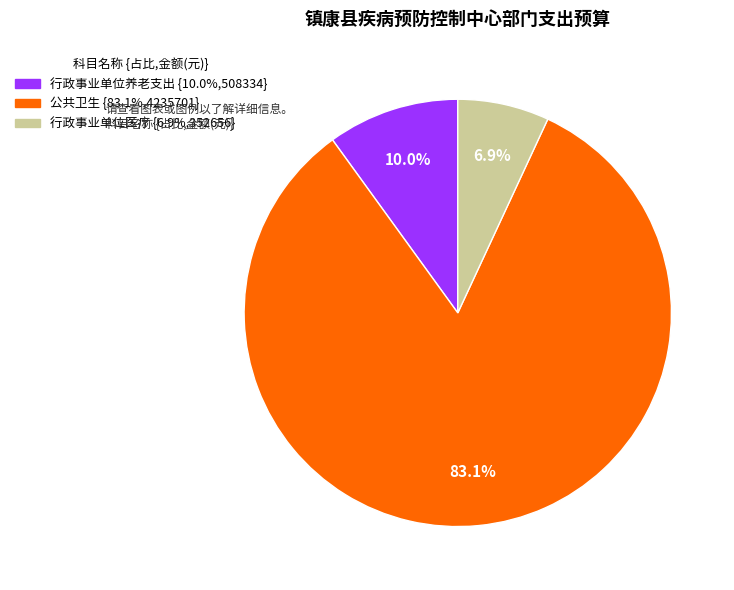

Is it true that 行政事业单位养老支出 is 10% of the pie?

True